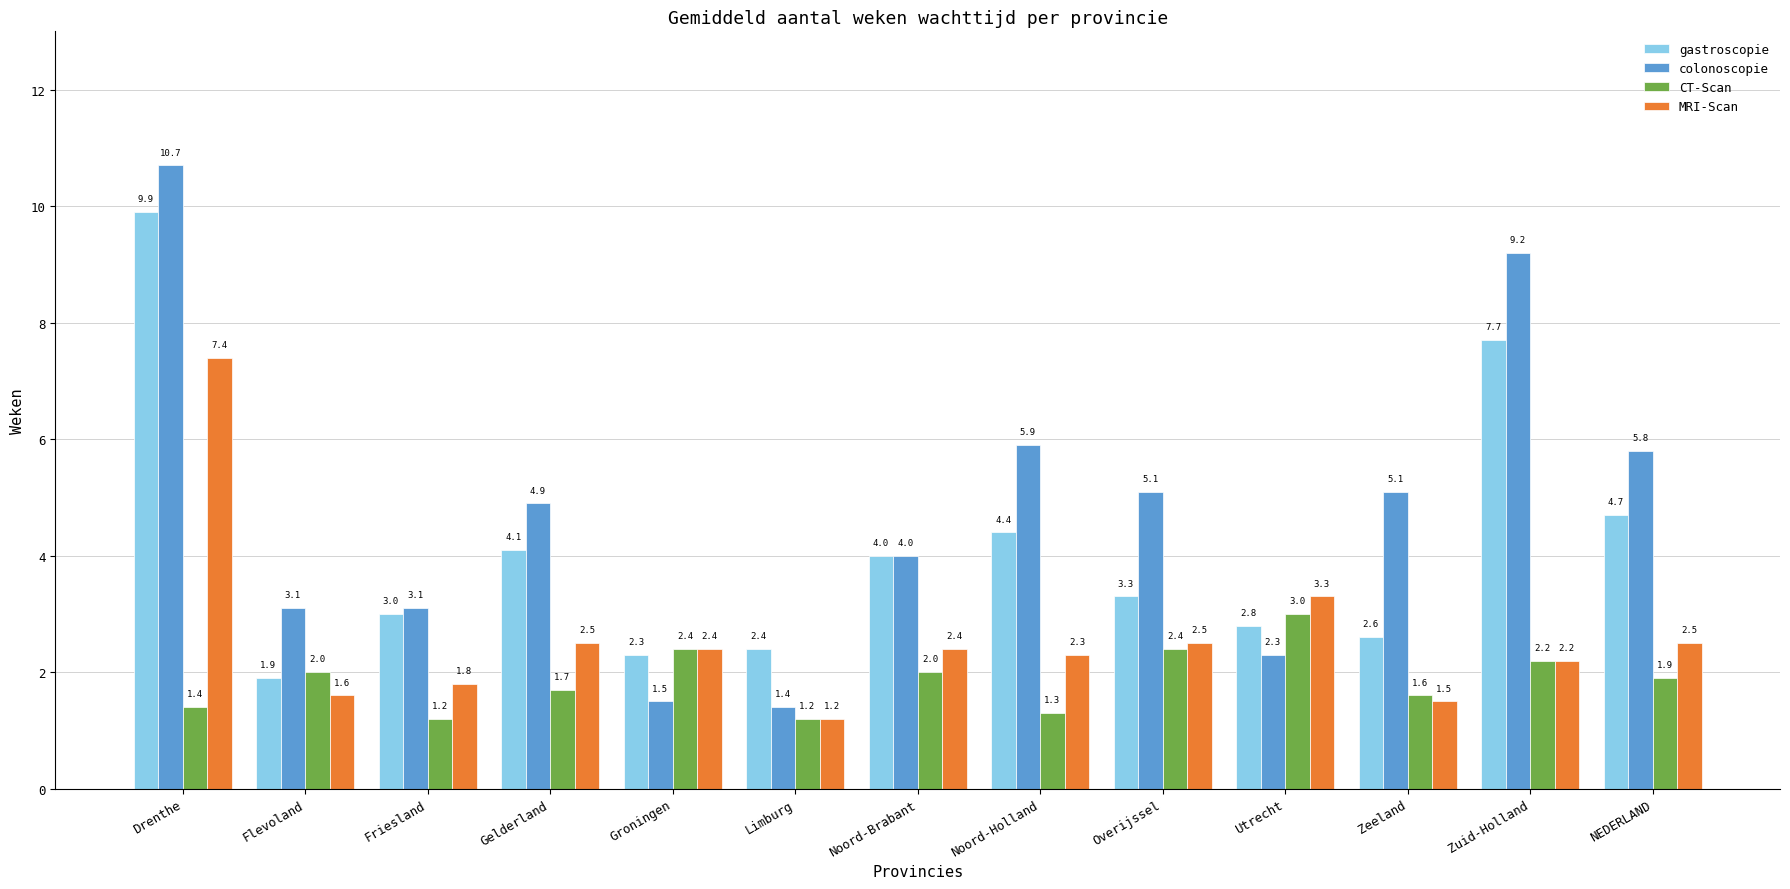

Is the value of CT-Scan at Overijssel greater than the value of gastroscopie at Friesland?

No